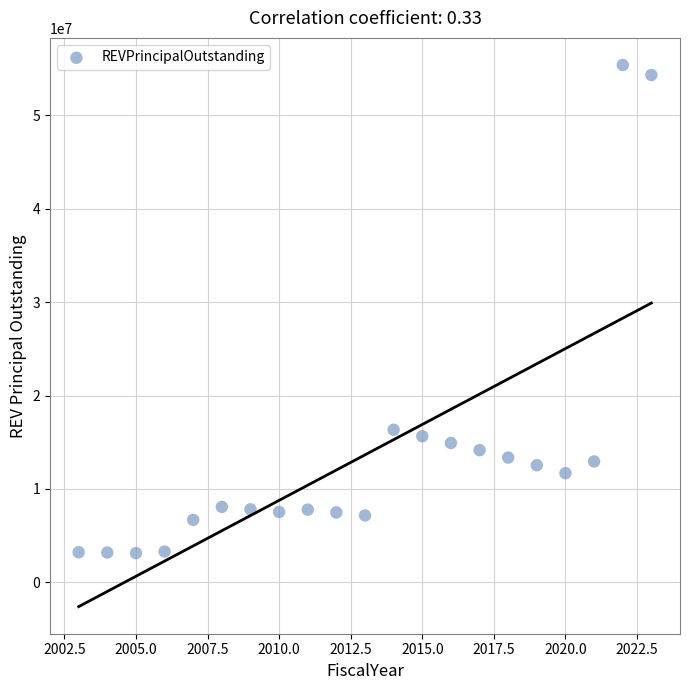

What Y value in the scatter plot is closest to 29263000?

16337000